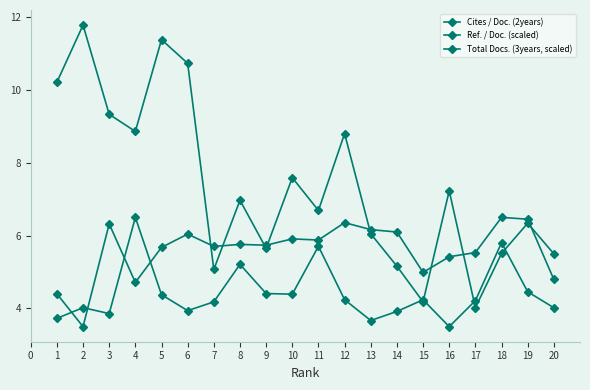

What is the value of the Ref. / Doc. (scaled) point at the 2nd from the left?

3.5